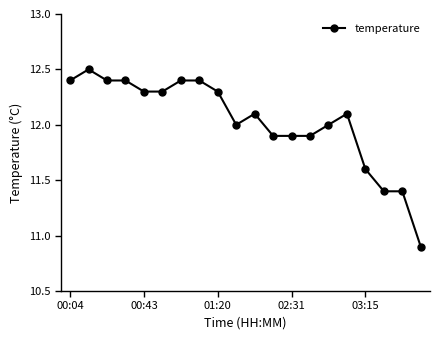

Reading left to right, list all the values displayed in this chart.

12.4	12.5	12.4	12.4	12.3	12.3	12.4	12.4	12.3	12.0	12.1	11.9	11.9	11.9	12.0	12.1	11.6	11.4	11.4	10.9